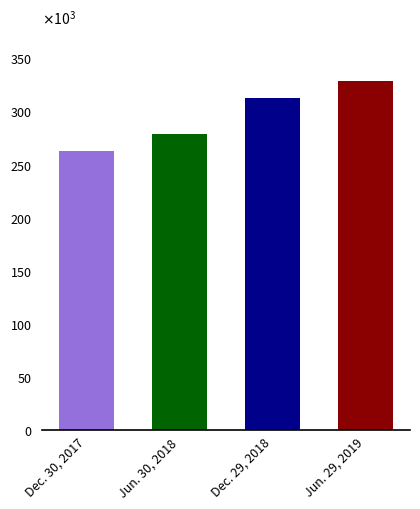

What is the difference between the second highest and minimum values?

50469